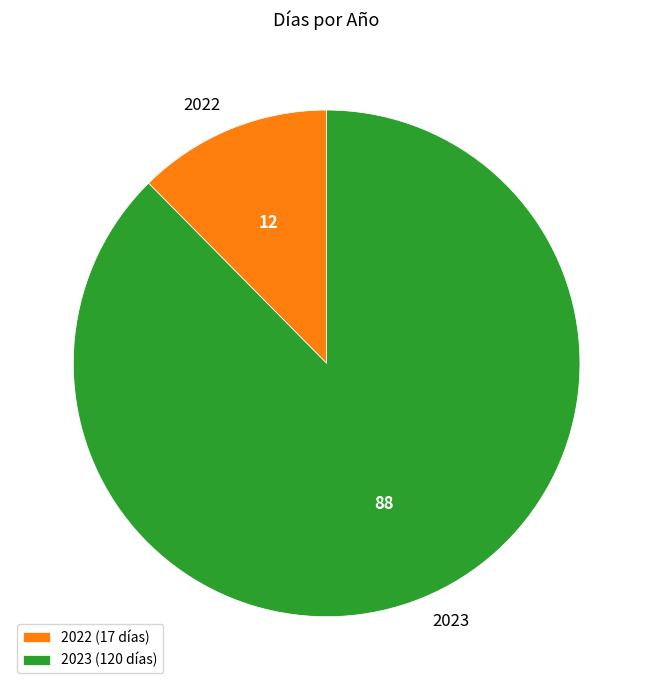

The 2023 slice represents 88% of the pie. True or false?

True